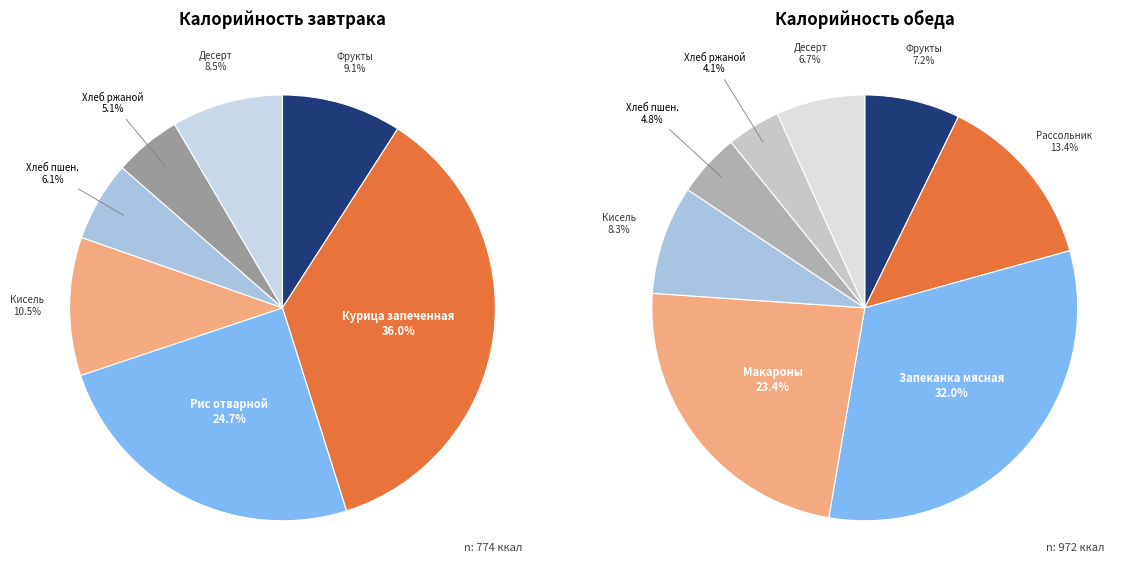

Count the number of slices in the pie.

15